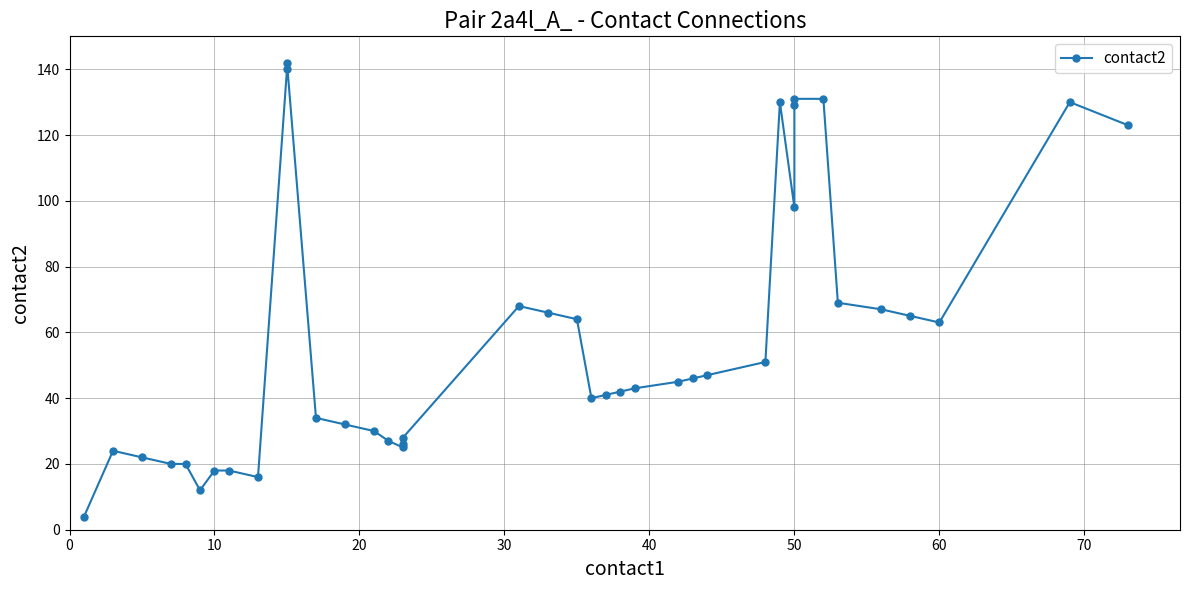

How many data points does each series have?

40